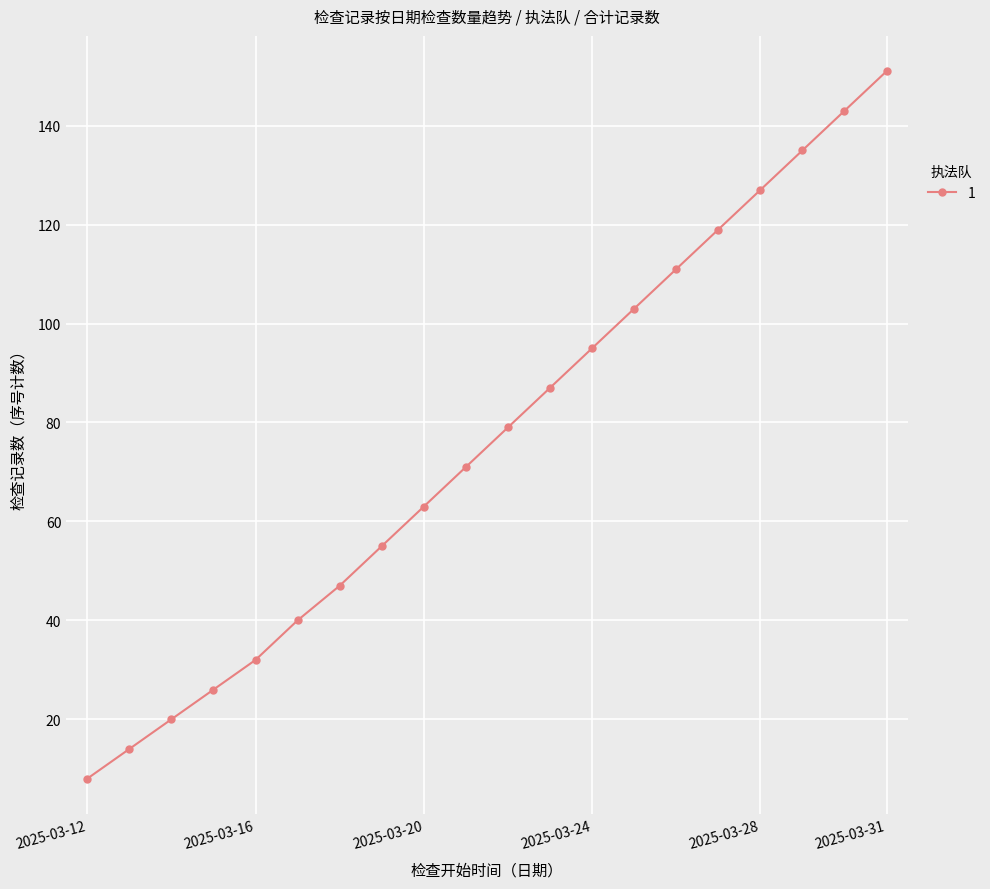

What is the smallest value displayed?

8